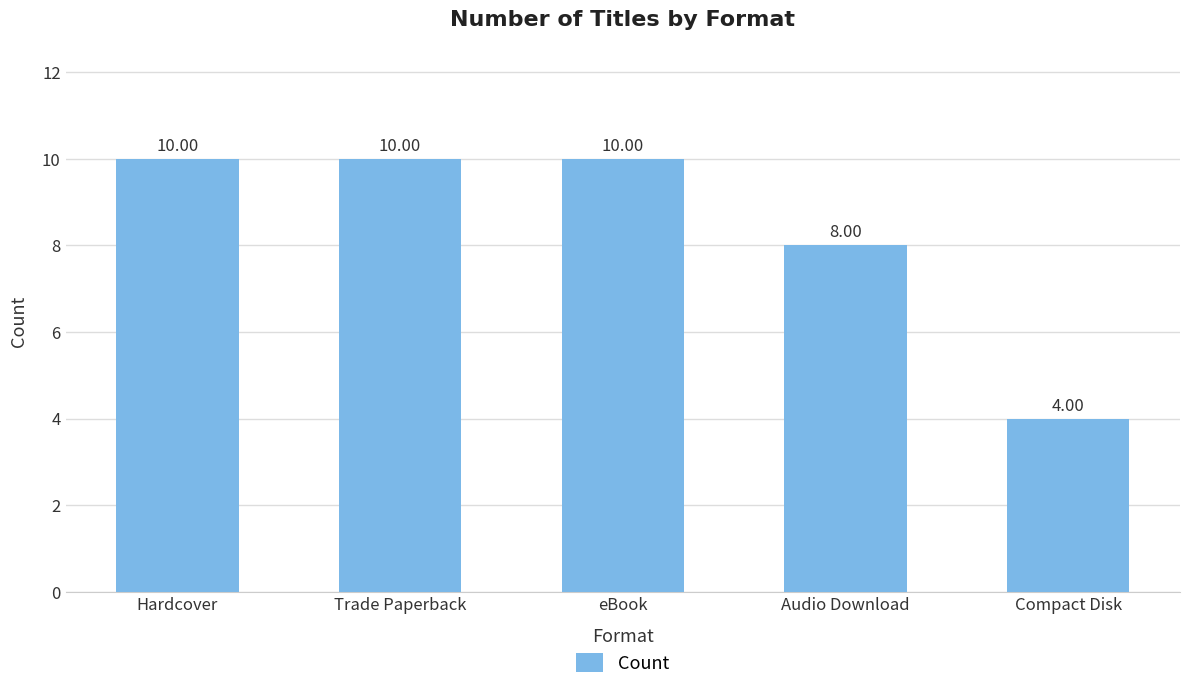

Reading left to right, what are all the values shown in this chart?

10	10	10	8	4